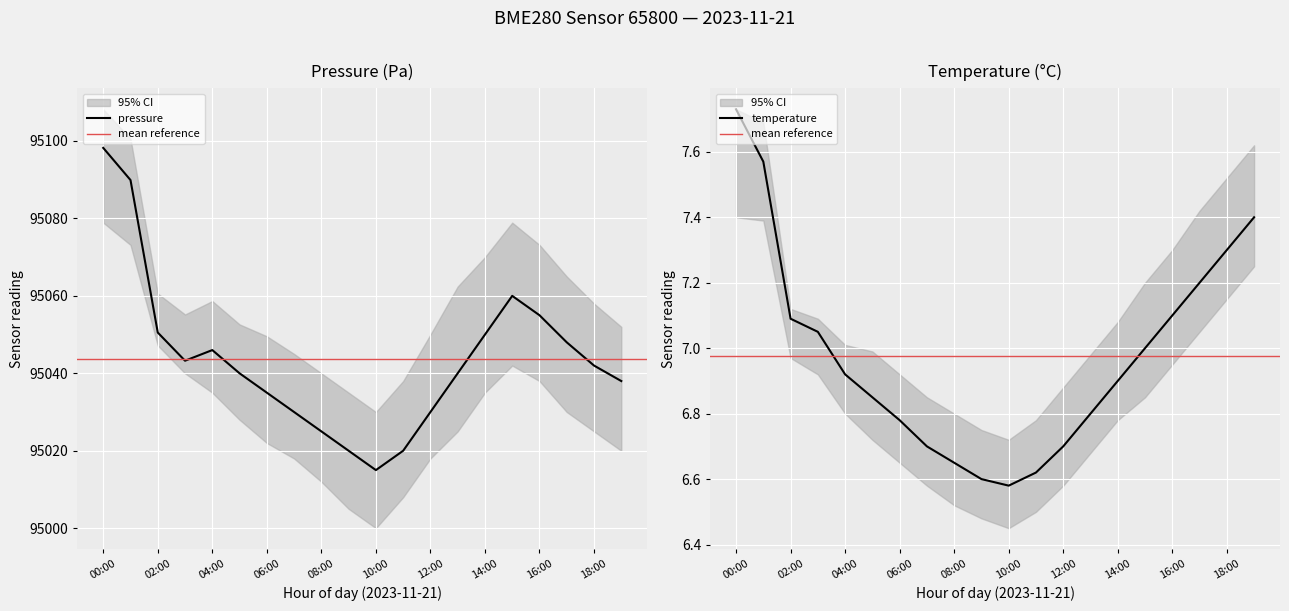

Is it true that pressure_upper equals 95108.2 at 00:00?

True